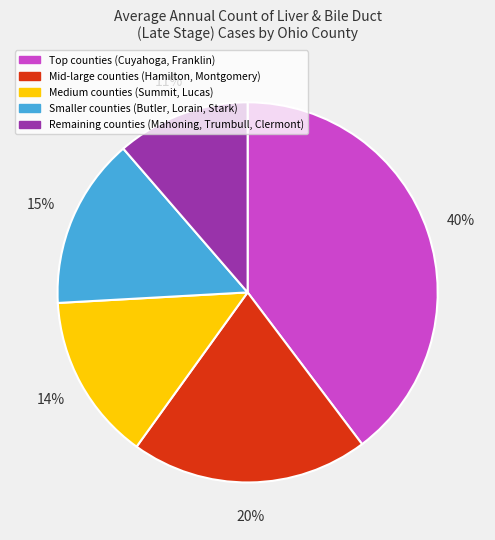

What is the largest slice in the pie chart?

Top counties (Cuyahoga, Franklin)